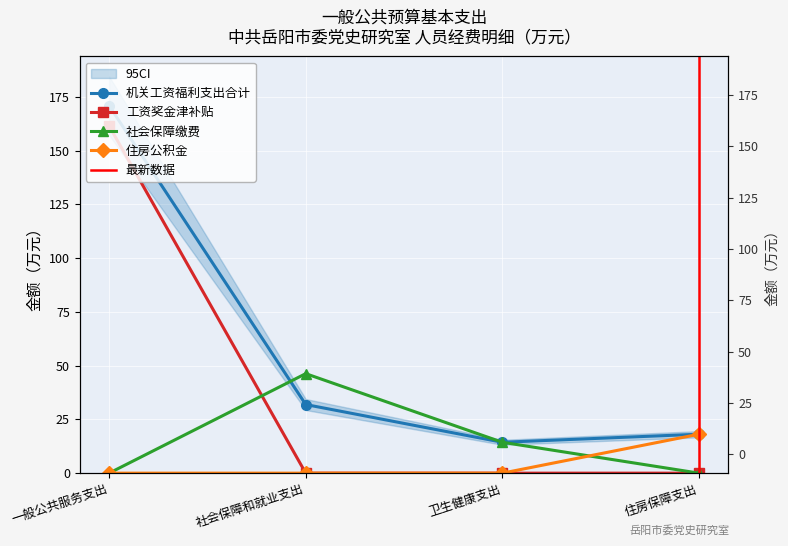

Which series has the largest range (max minus min)?

工资奖金津补贴